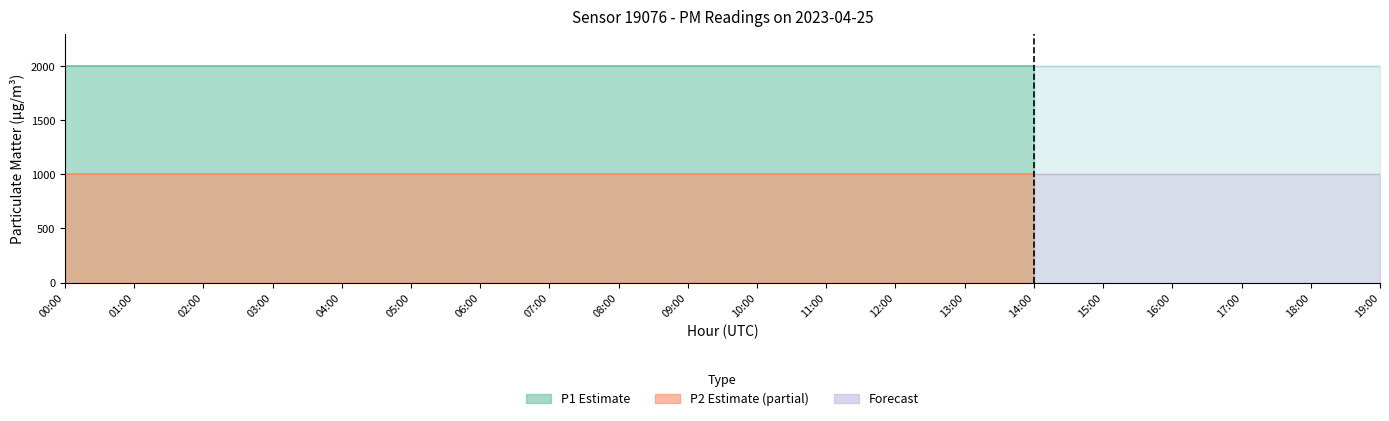

Which series has the largest total across all categories?

P1